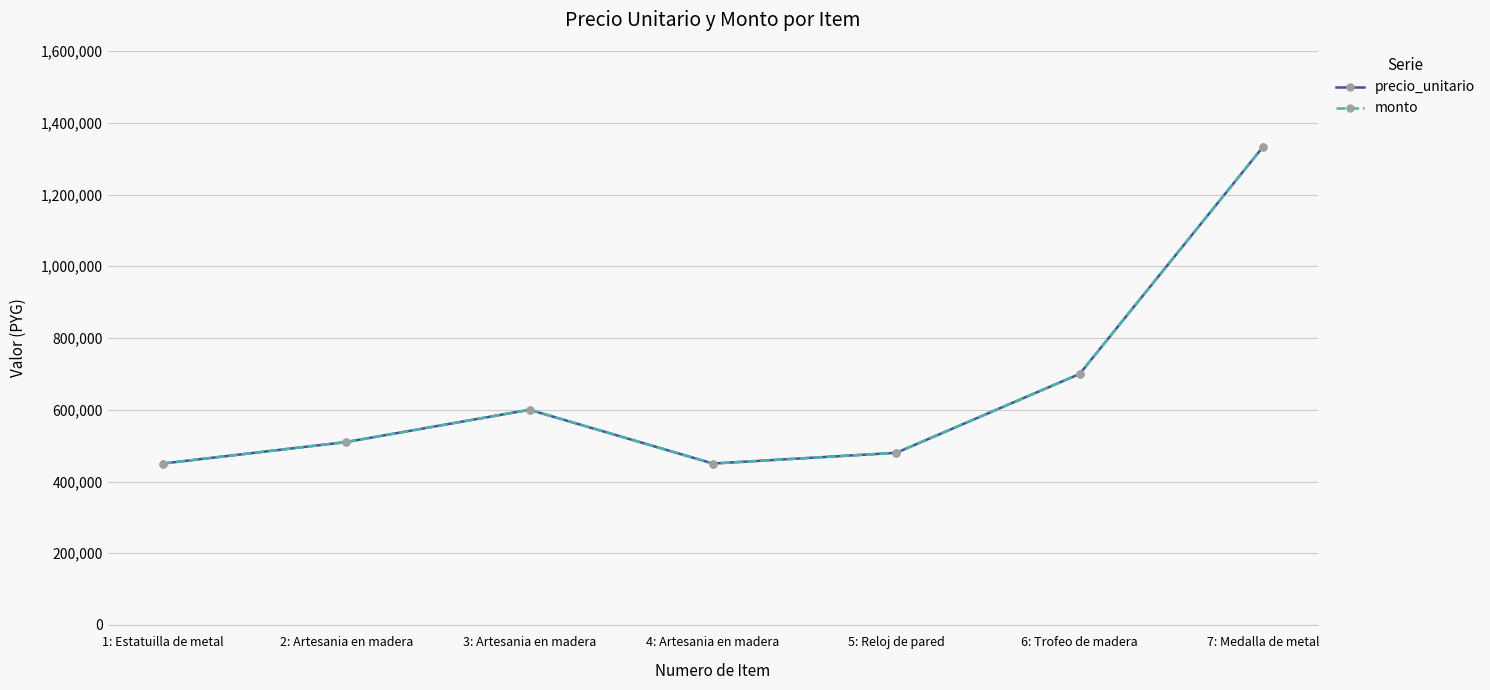

What is the maximum value shown in the chart?

1333000